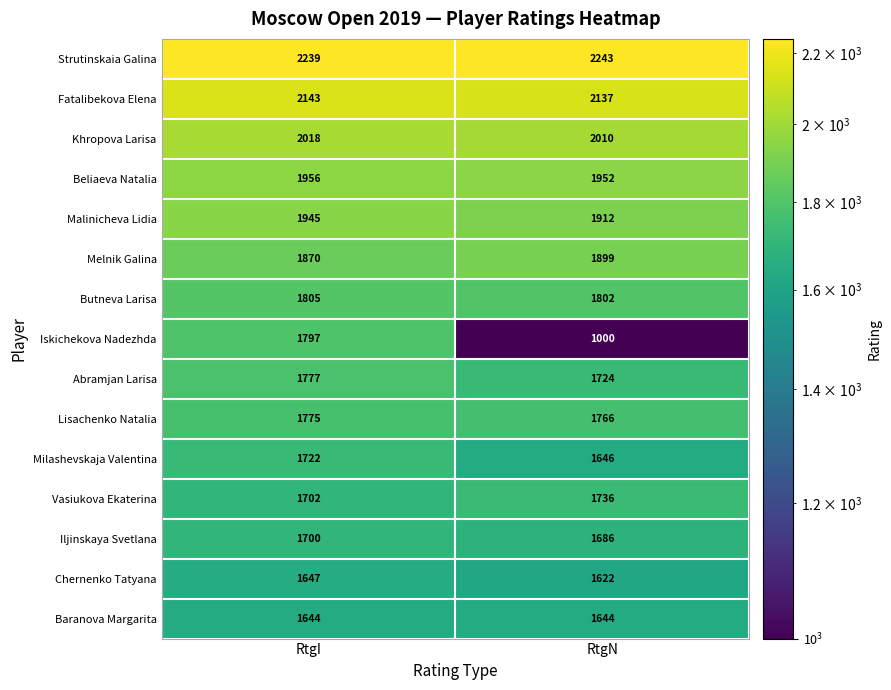

Which label corresponds to the smallest value in the chart?

RtgN